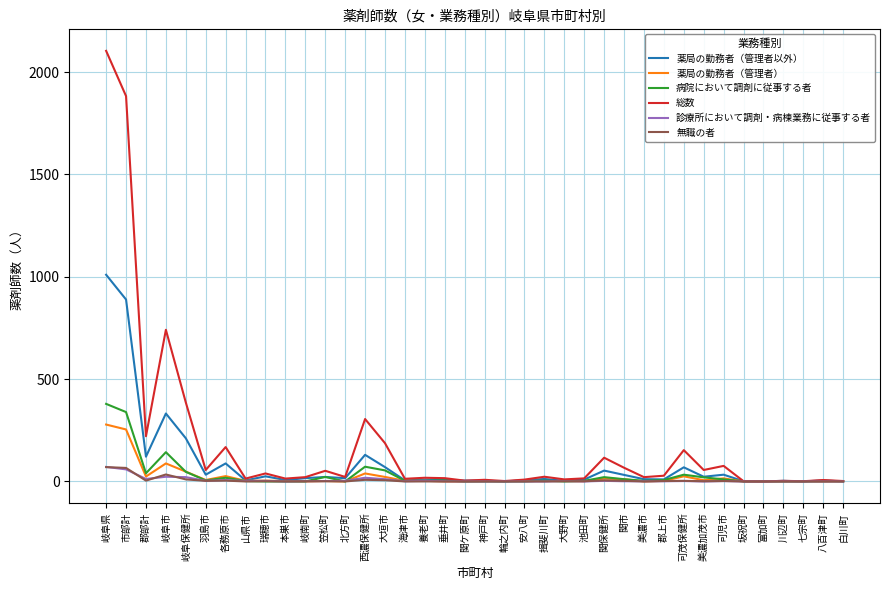

What is the difference between the second highest and second lowest values in the 無職の者 series?

66